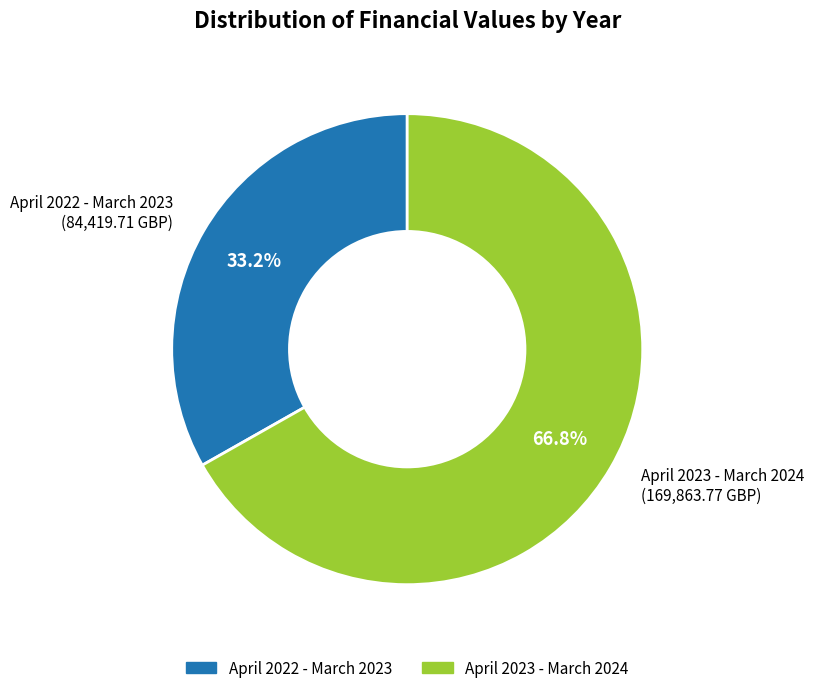

Which has a higher value, April 2023 - March 2024 (169,863.77 GBP) or April 2022 - March 2023 (84,419.71 GBP)?

April 2023 - March 2024 (169,863.77 GBP)